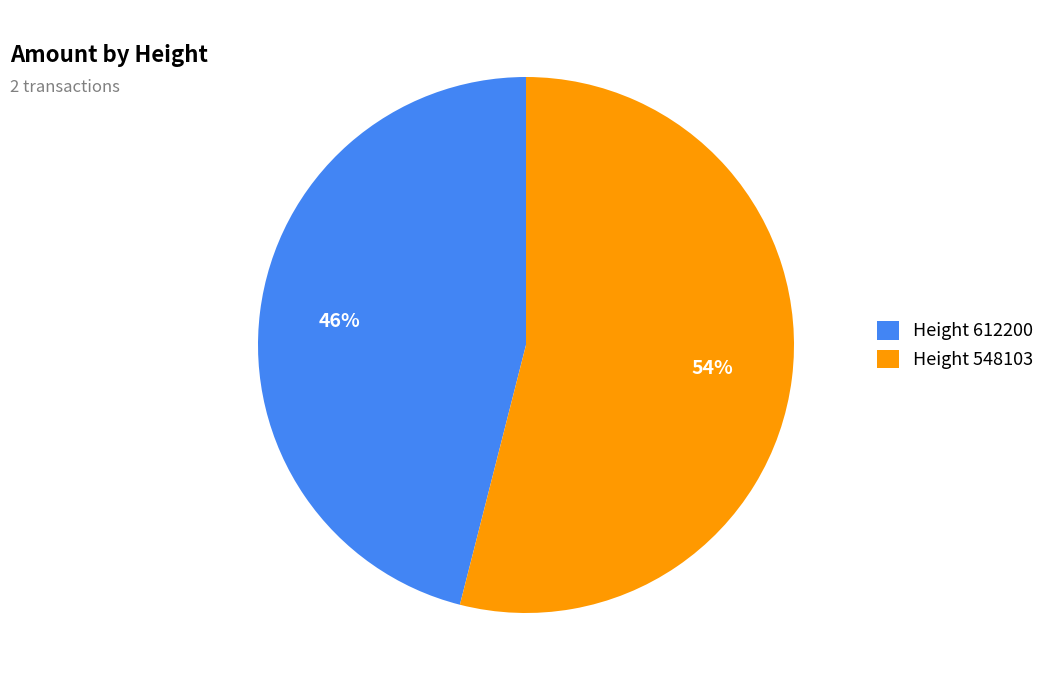

The Height 548103 slice represents 54% of the pie. True or false?

True